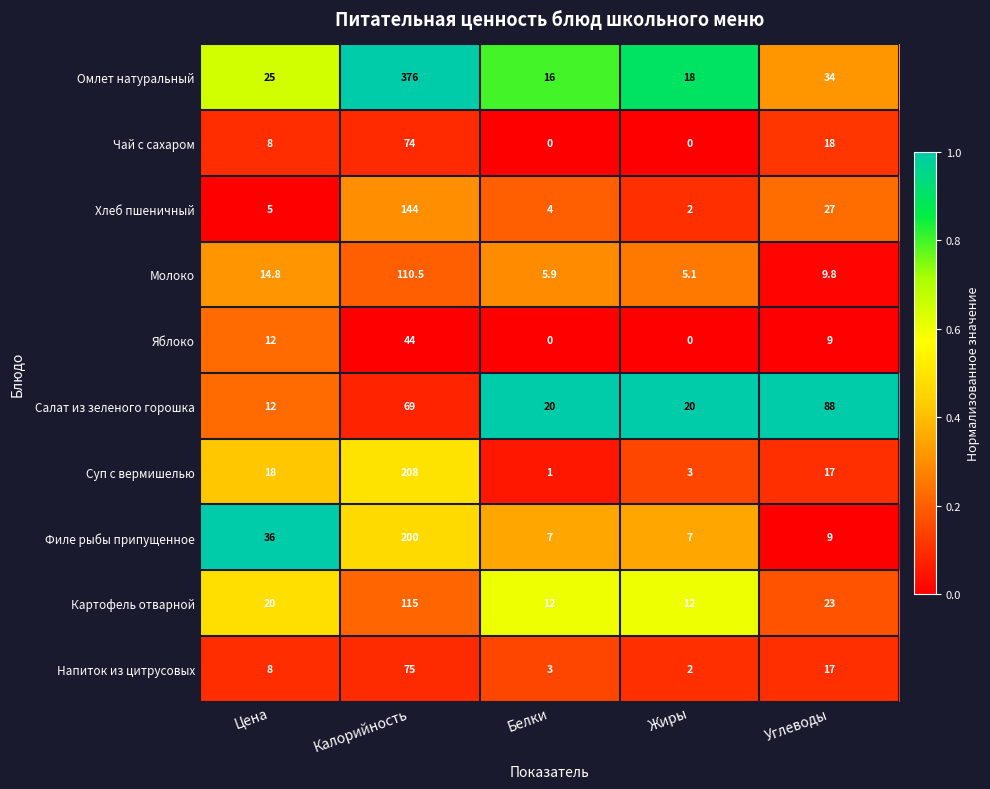

What is the maximum value shown in the chart?

376.0